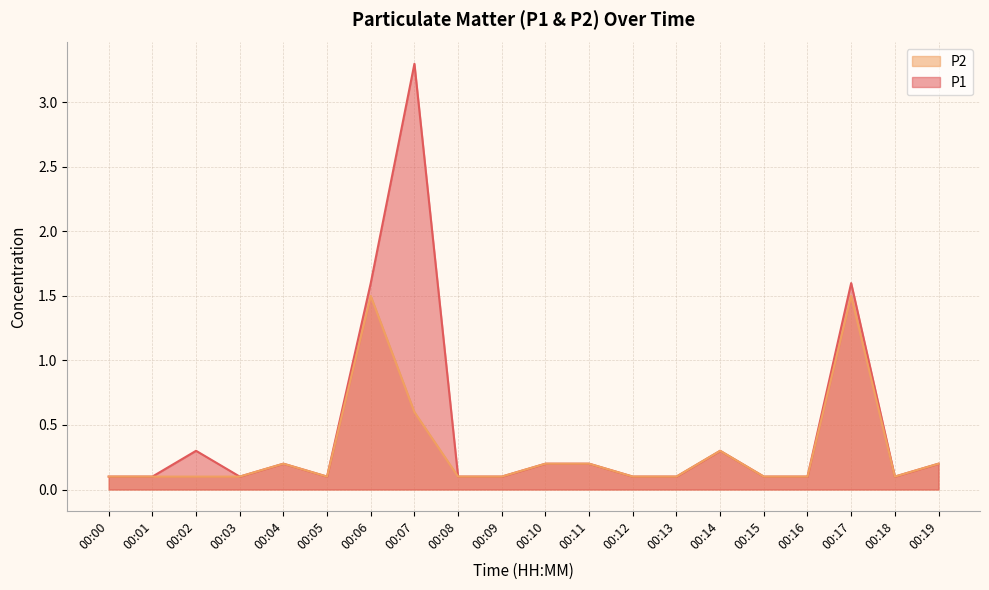

Reading left to right, extract all data points from this chart.

P1: 0.1	0.1	0.3	0.1	0.2	0.1	1.6	3.3	0.1	0.1	0.2	0.2	0.1	0.1	0.3	0.1	0.1	1.6	0.1	0.2
P2: 0.1	0.1	0.1	0.1	0.2	0.1	1.5	0.6	0.1	0.1	0.2	0.2	0.1	0.1	0.3	0.1	0.1	1.5	0.1	0.2